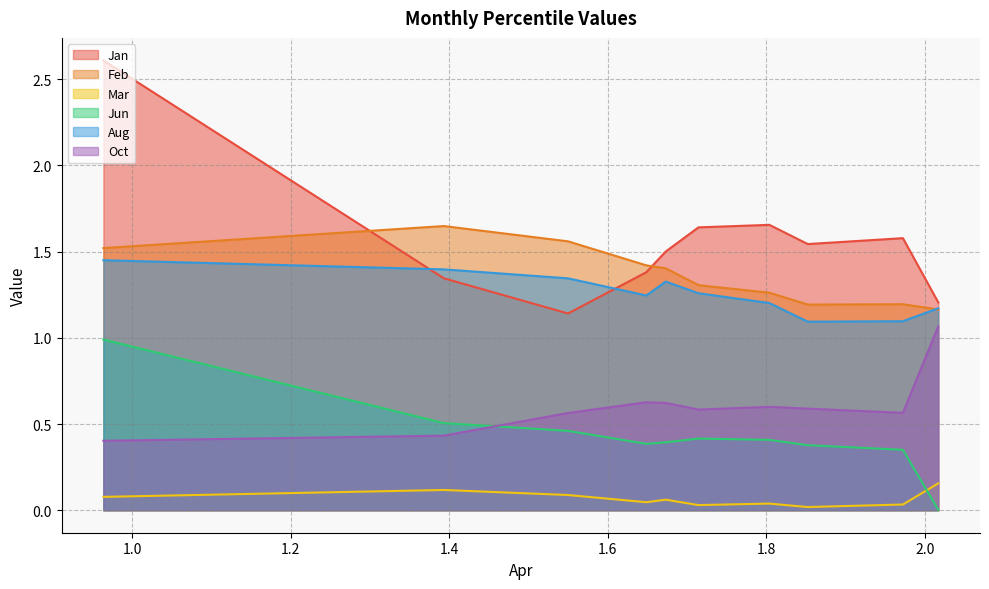

What are all the series names shown in the legend?

Jan, Feb, Mar, Jun, Aug, Oct